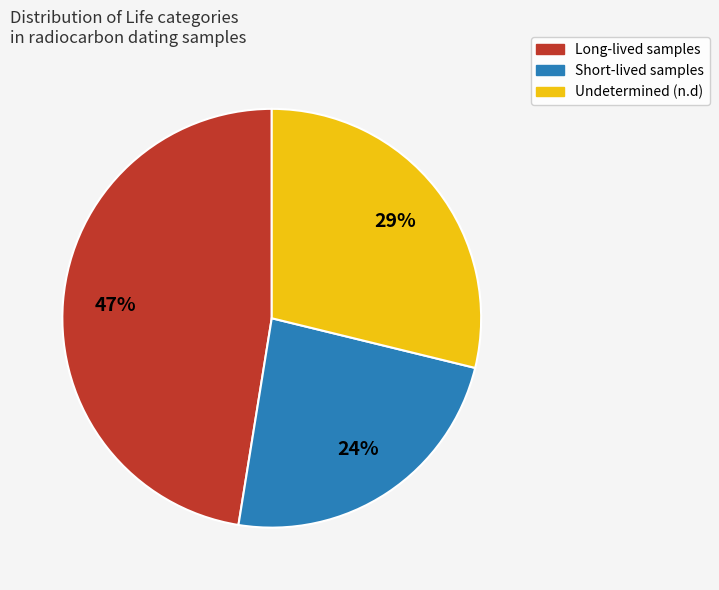

Is there a majority slice in this chart?

No